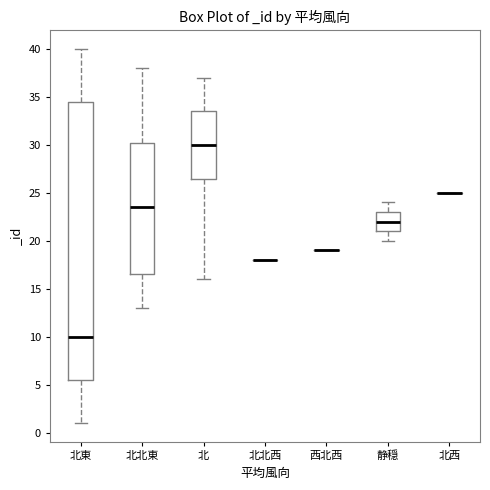

Reading left to right, read every box against the y-axis: the position of its median line, the range the box covers, and the ends of its whiskers. The values are not printed on the chart, so give them approximately, as read against the axis.

北東: median 10.0, box 5.5 to 34.5, whiskers 1.0 to 40.0
北北東: median 23.5, box 16.5 to 30.5, whiskers 13.0 to 38.0
北: median 30.0, box 26.5 to 33.5, whiskers 16.0 to 37.0
北北西: box collapsed to a line at 18.0, whiskers 18.0 to 18.0
西北西: box collapsed to a line at 19.0, whiskers 19.0 to 19.0
静穏: median 22.0, box 21.0 to 23.0, whiskers 20.0 to 24.0
北西: box collapsed to a line at 25.0, whiskers 25.0 to 25.0